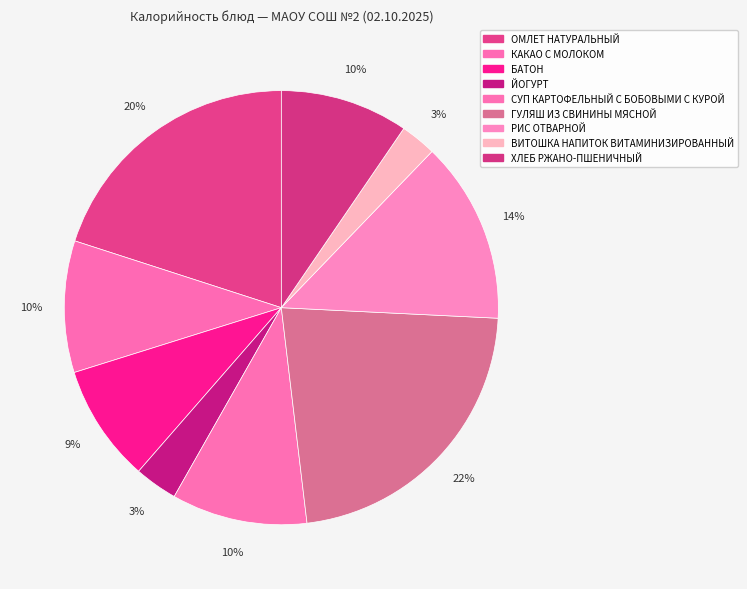

Is ХЛЕБ РЖАНО-ПШЕНИЧНЫЙ the majority of the pie?

No